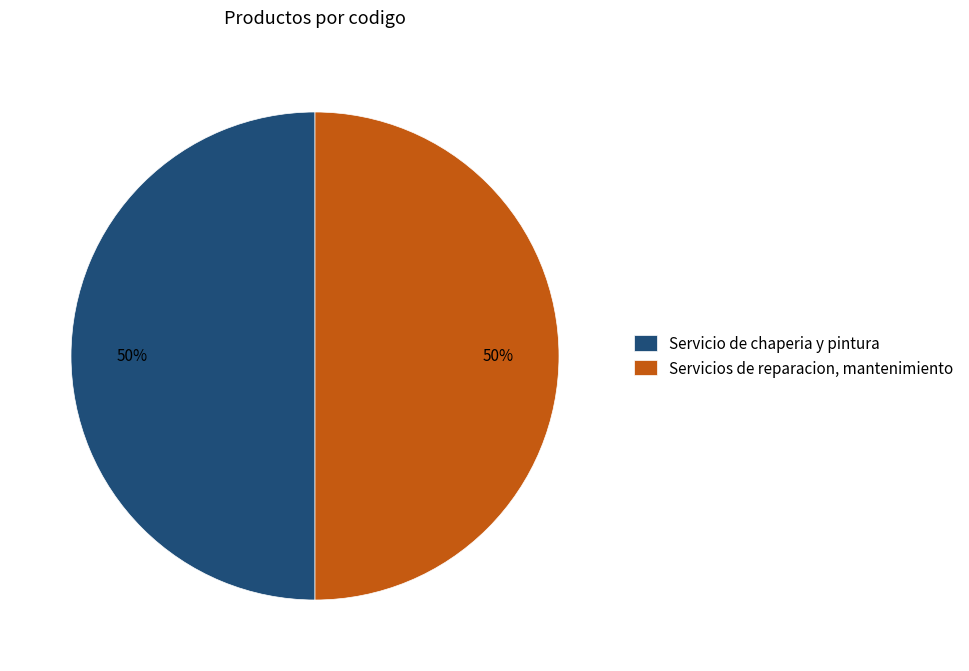

How many segments does this pie chart have?

2